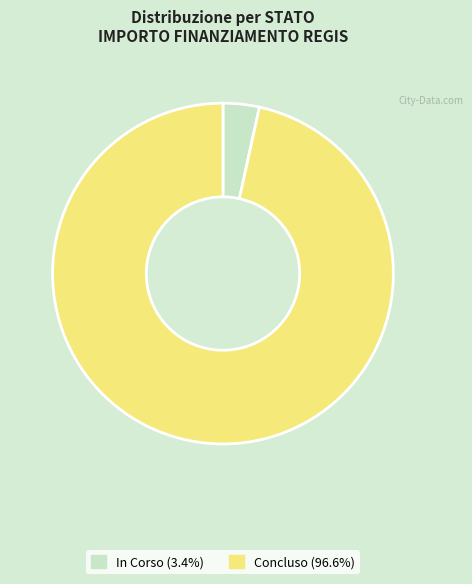

Is there a majority slice in this chart?

Yes